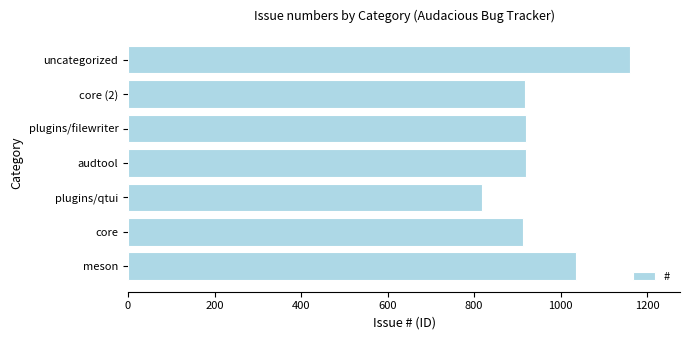

Read the value at meson, to the nearest 5.

1035